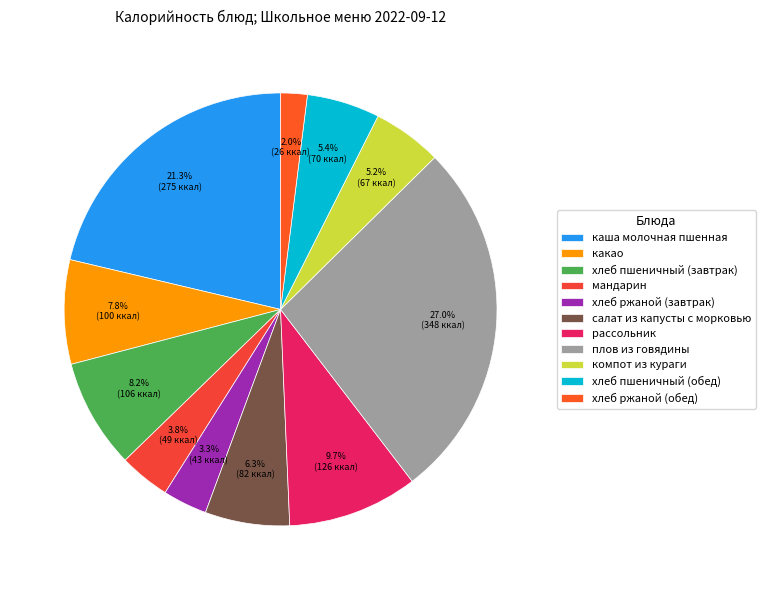

How many segments does this pie chart have?

11